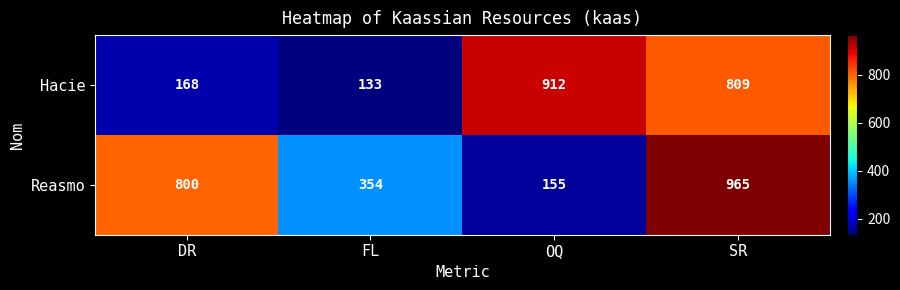

Reading left to right, what are all the values shown in this chart?

Hacie: 168	133	912	809
Reasmo: 800	354	155	965